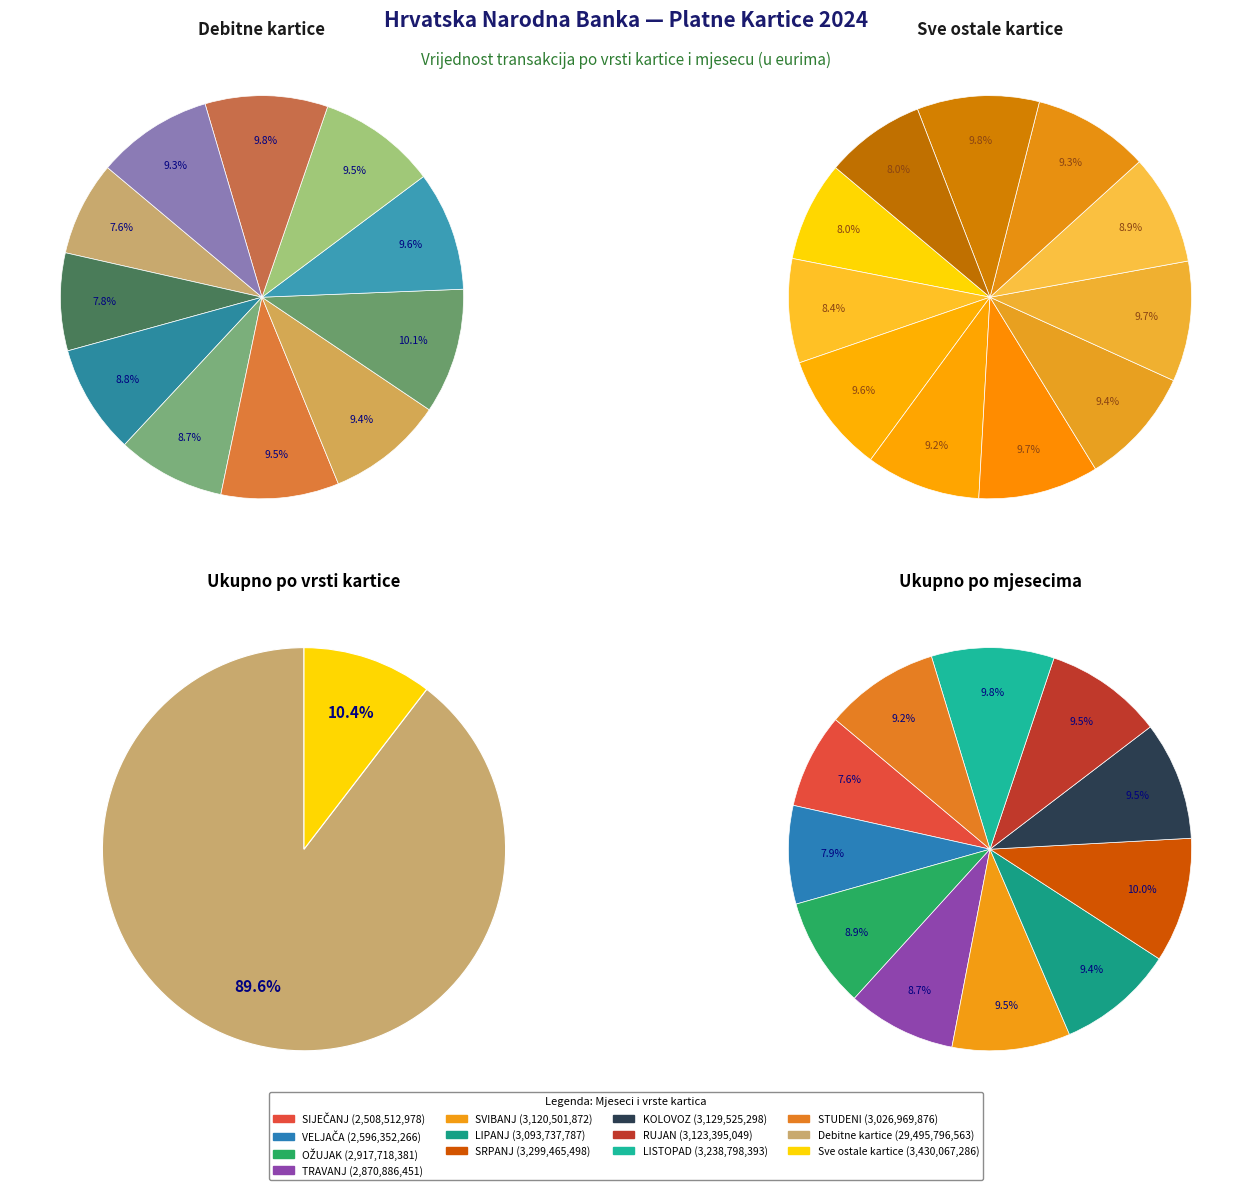

What is the difference between the highest and lowest values at TRAVANJ?

2239826859